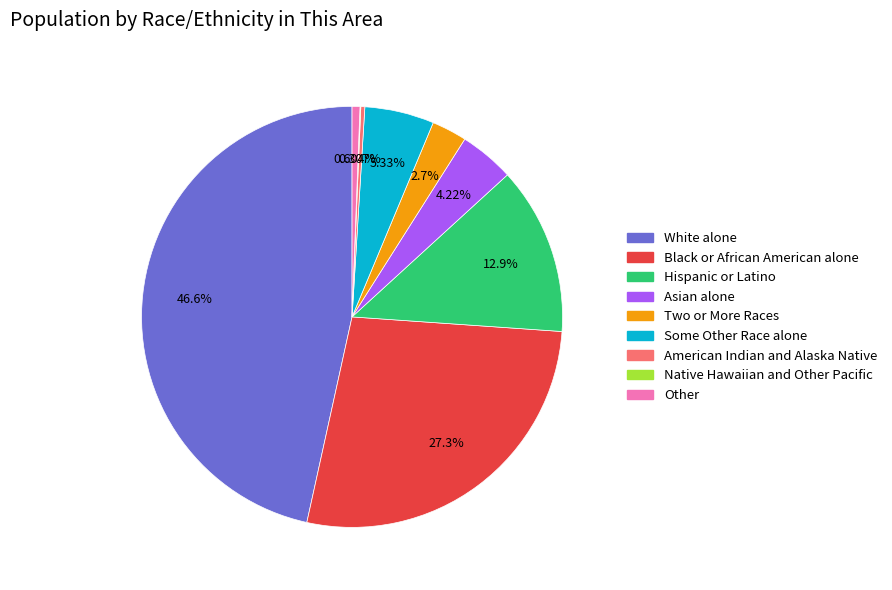

What is the total percentage of Some Other Race alone and Black or African American alone?

32.7%